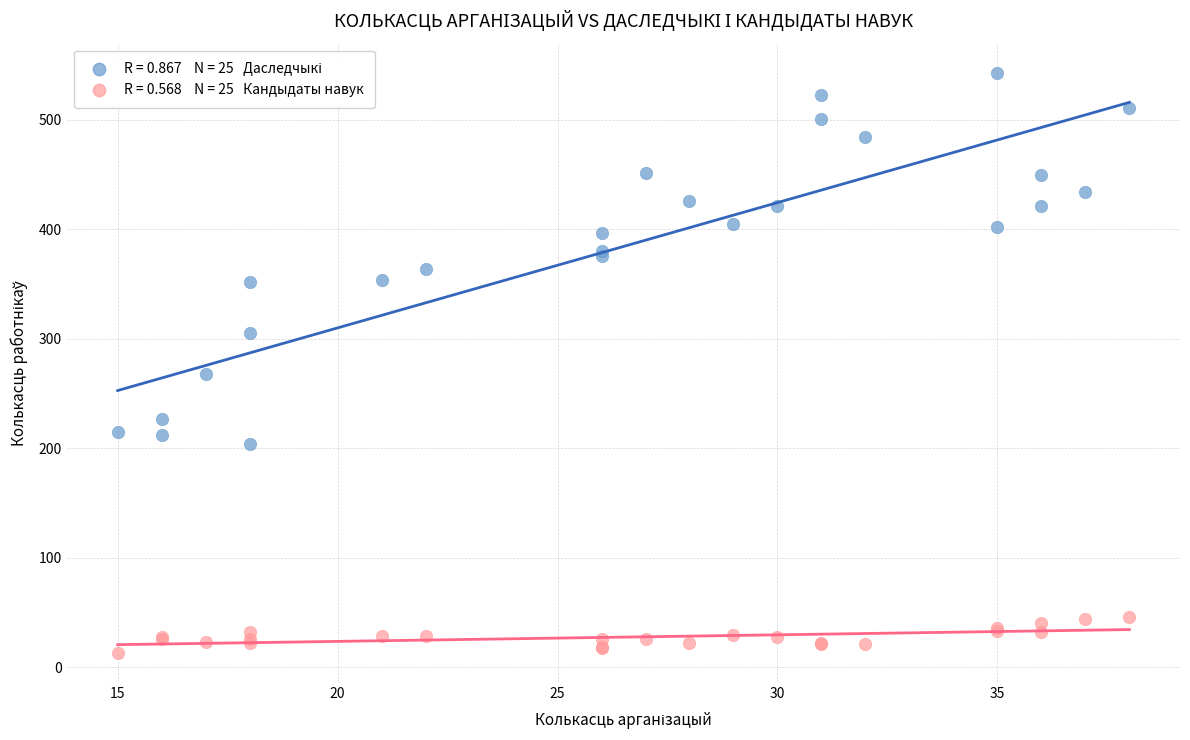

Across all series, what Y value is closest to 278?

268